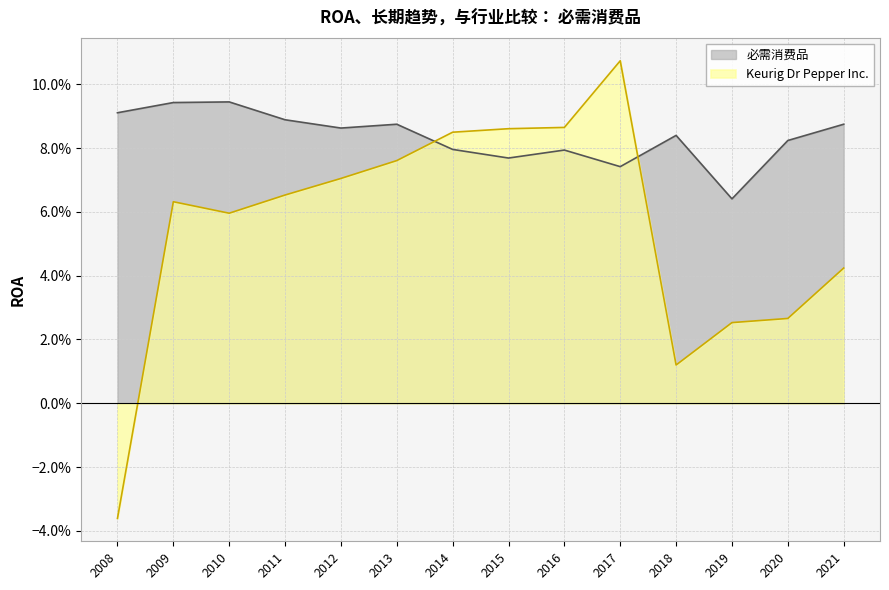

What is the total value across all series at 2015?

0.2